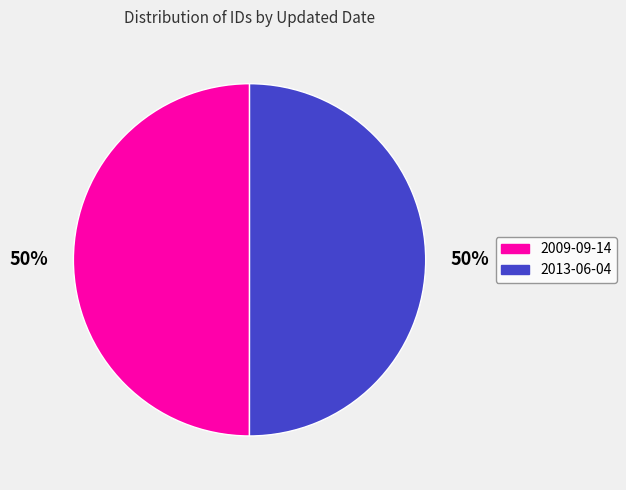

Approximately how many times larger is the value at 2013-06-04 compared to 2009-09-14?

1.0